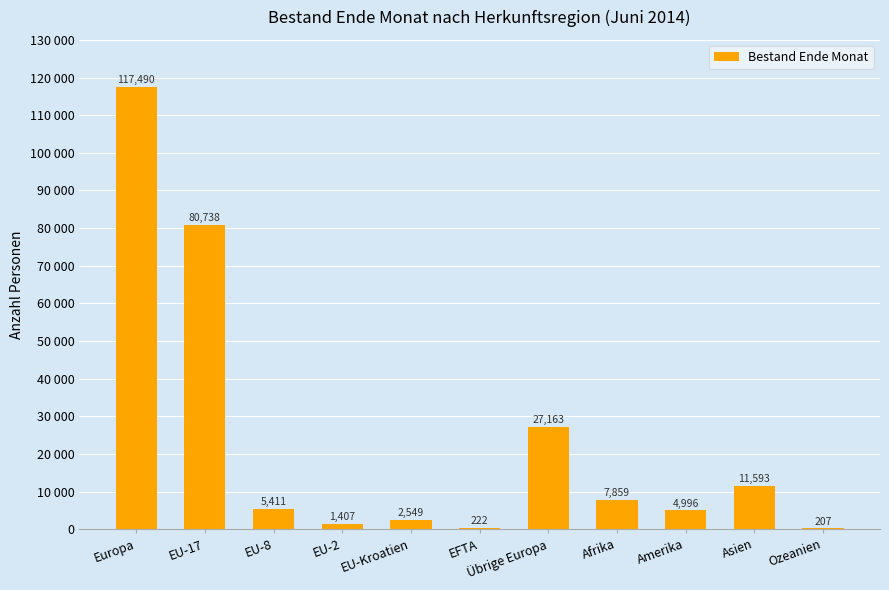

Are the bars horizontal?

No